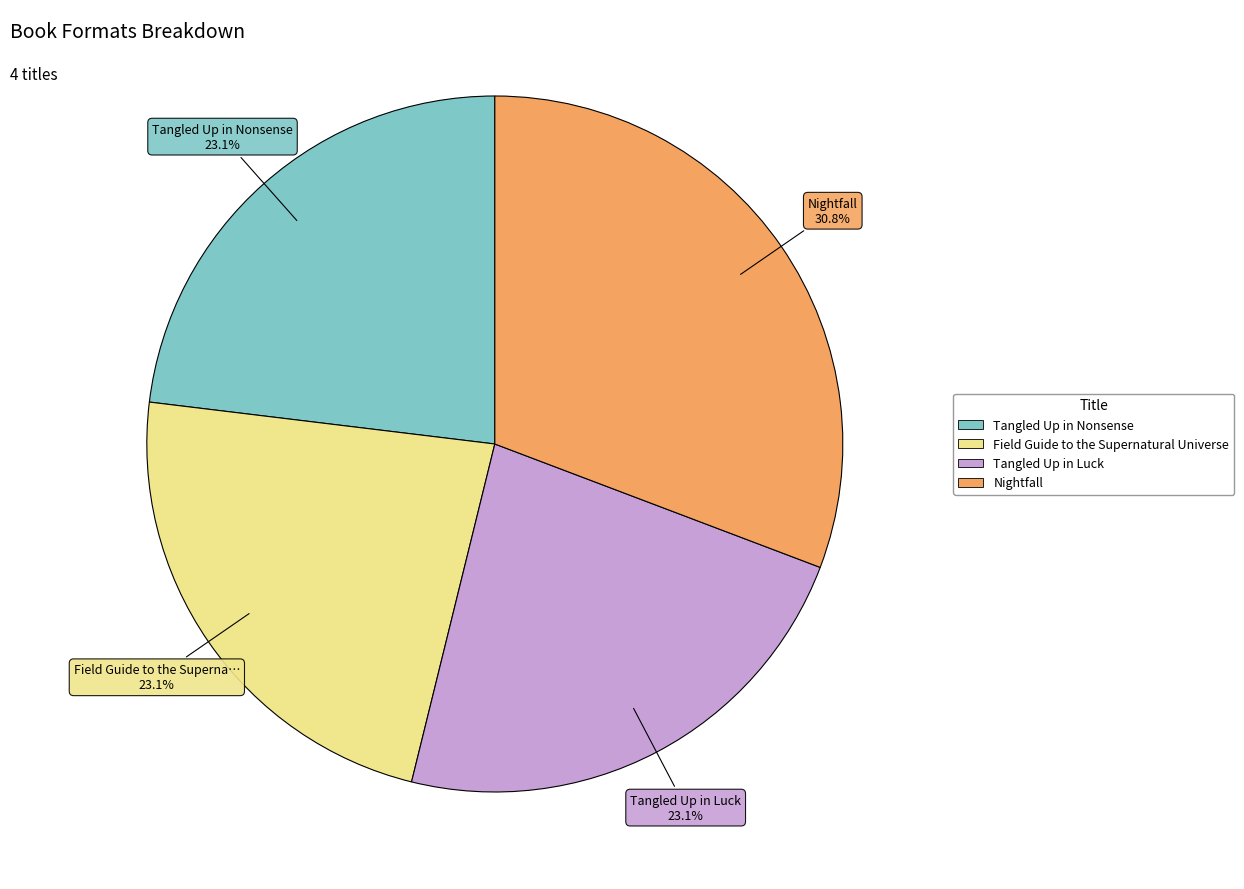

What is the largest slice in the pie chart?

Nightfall